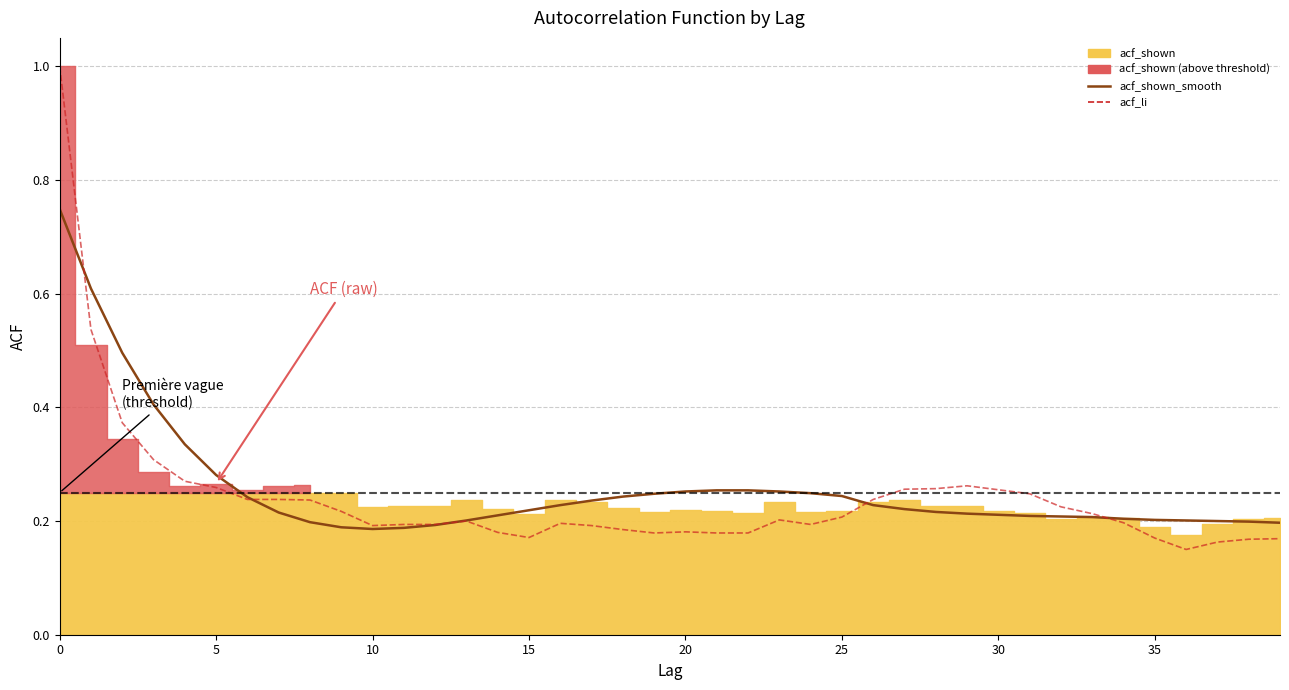

What is the difference between the second highest and second lowest values in the acf_li series?

0.4